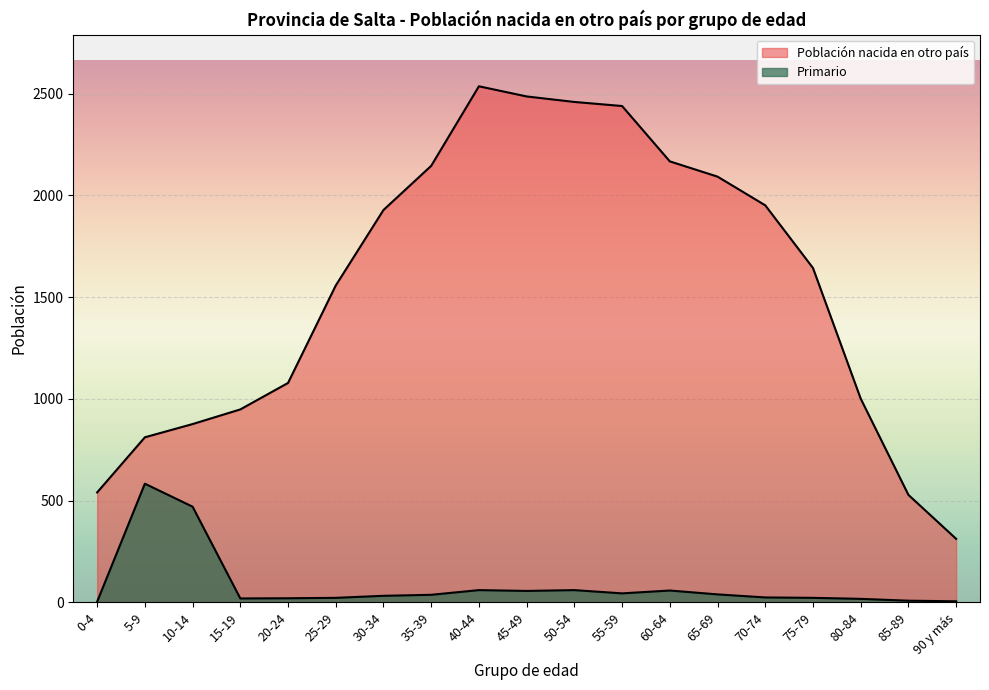

True or false: Población nacida en otro país and Primario cross at least once.

False